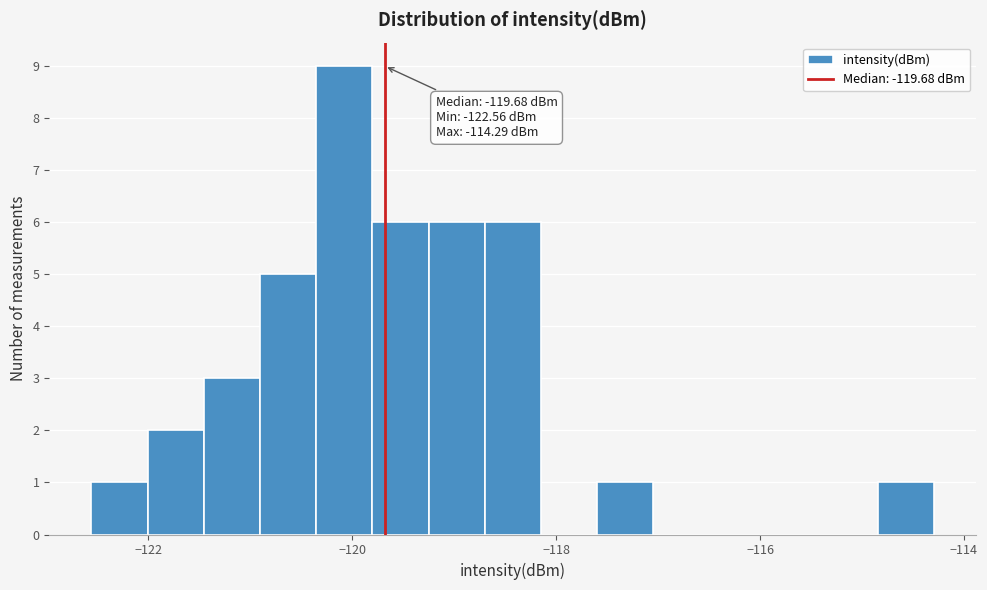

Around what value on the x-axis is the tallest bar? Give the approximate position of its centre, as read against the axis.

-120.0